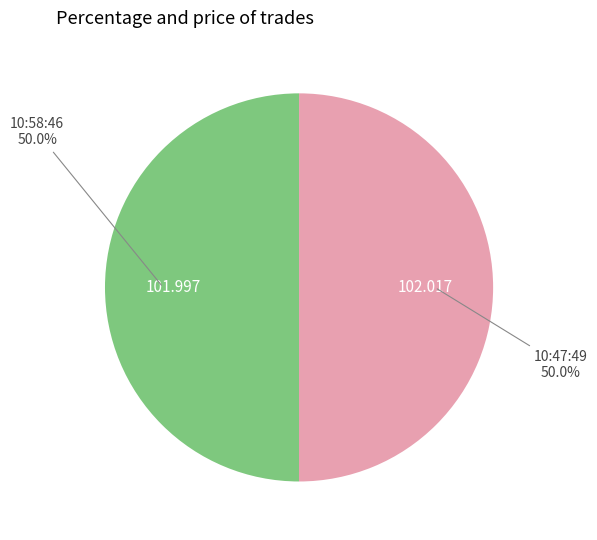

How many segments does this pie chart have?

2